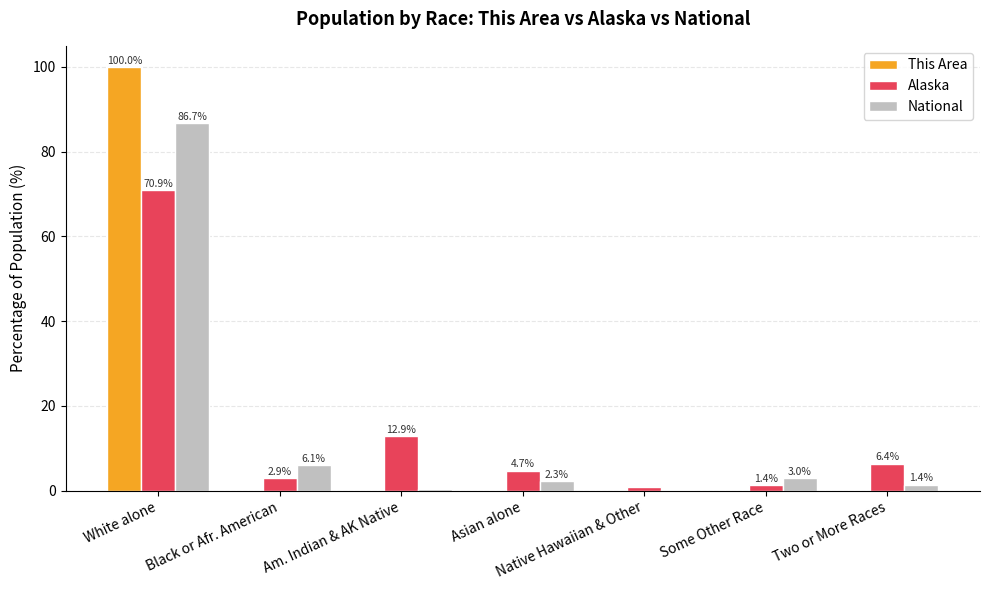

Which series changed the most between White alone and Asian alone?

This Area